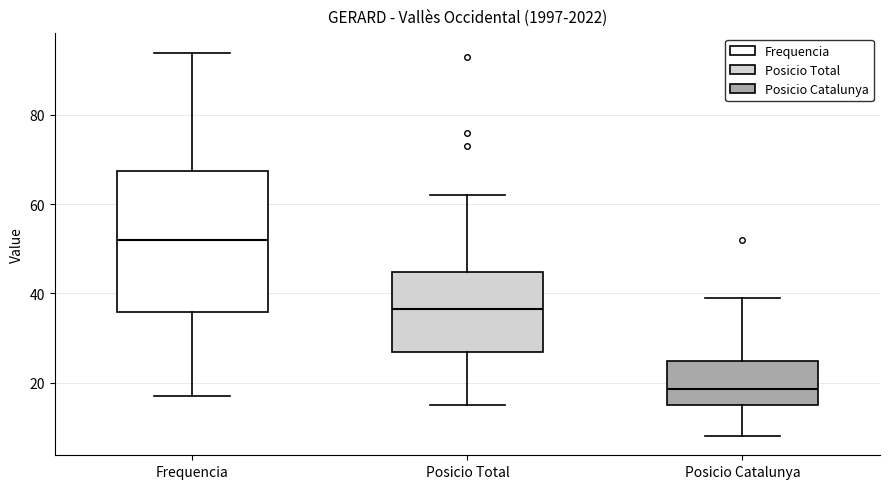

Reading left to right, transcribe this box plot: for each box, give where its median line is, the range the box spans, and where its two whiskers end, as read against the y-axis. The values are not printed on the chart, so give them approximately, as read against the axis.

Frequencia: median 52, box 36 to 68, whiskers 18 to 94
Posicio Total: median 36, box 26 to 44, whiskers 16 to 62
Posicio Catalunya: median 18, box 16 to 24, whiskers 8 to 40